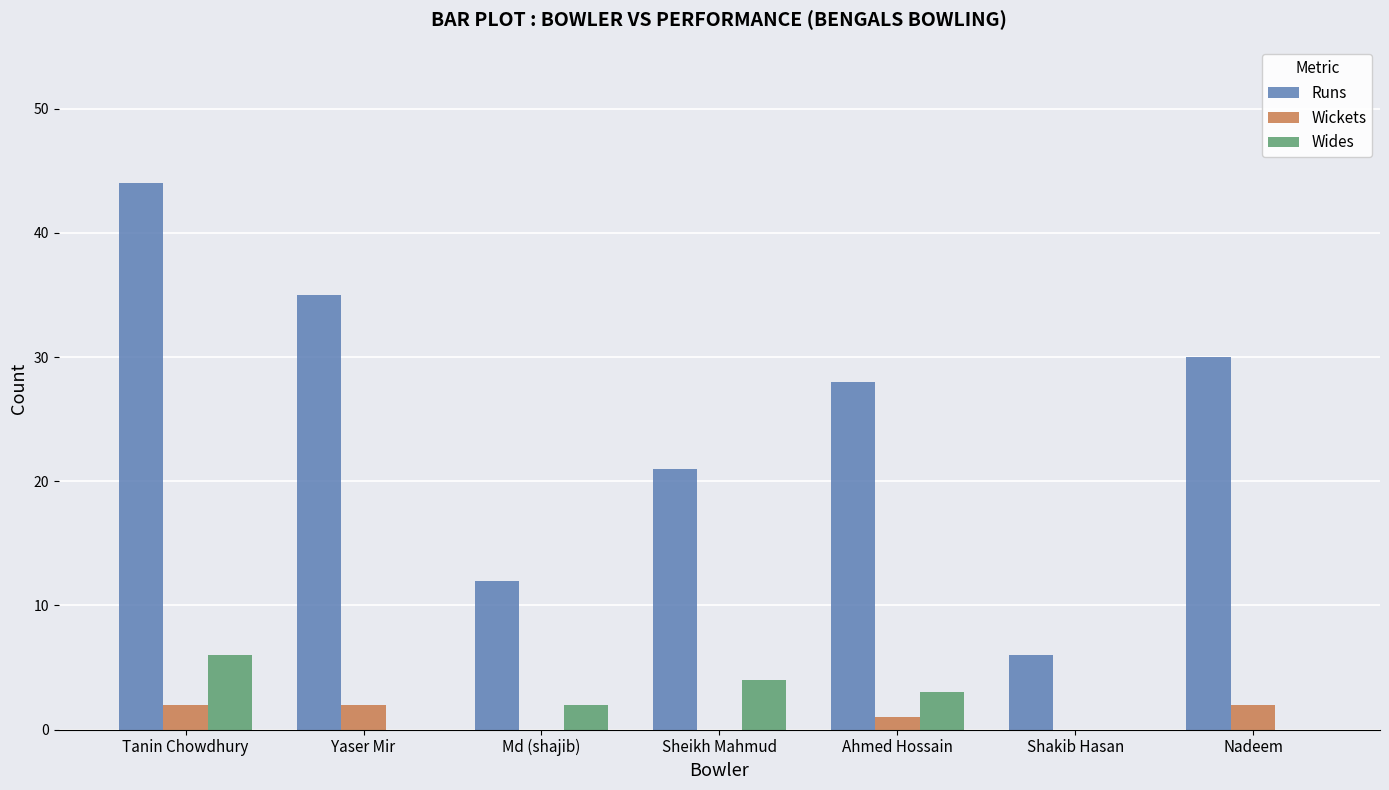

Which label corresponds to the largest value in the chart?

Tanin Chowdhury